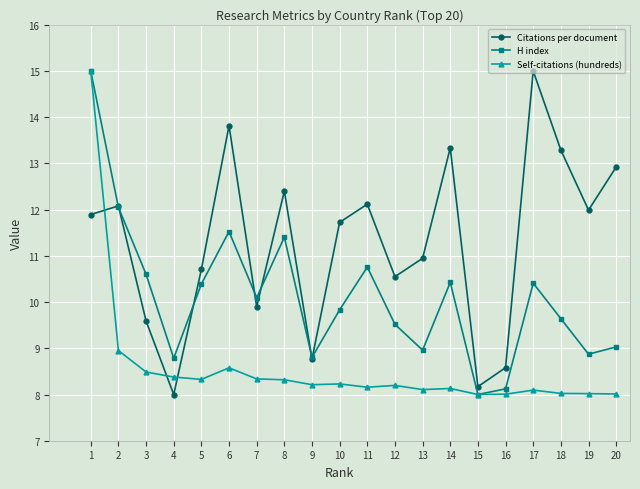

Which series changed the most between 11 and 15?

Citations per document